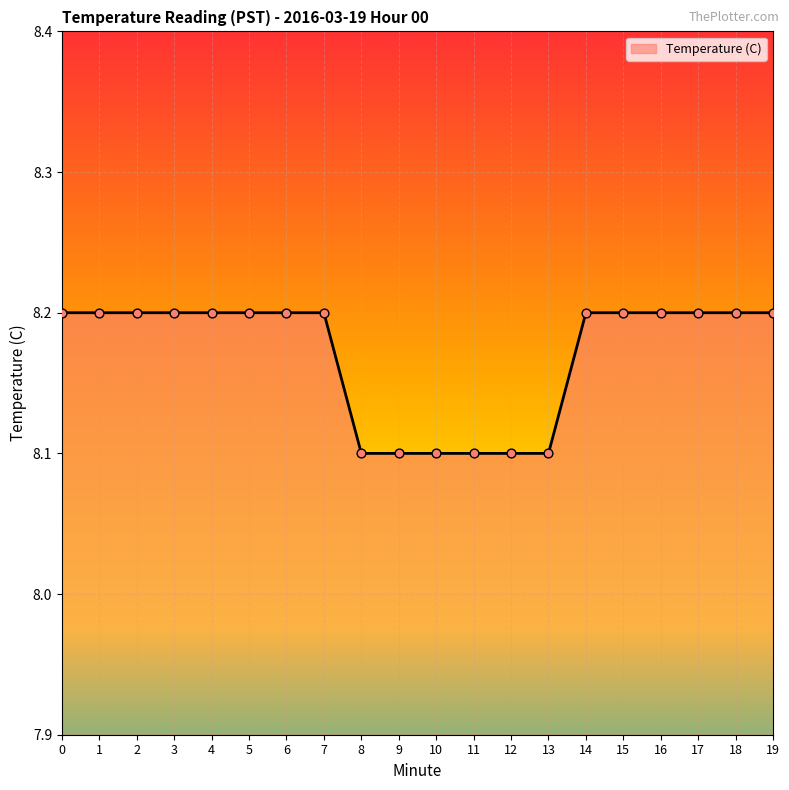

Approximately how many times larger is the value at 7 compared to 2?

1.0